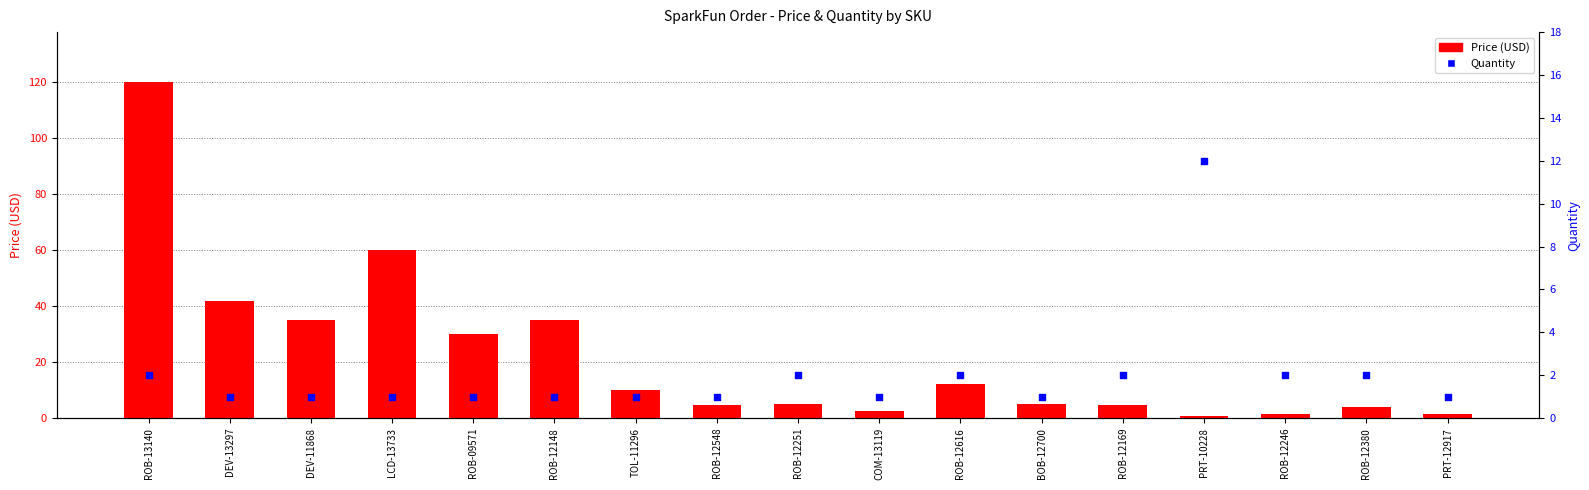

What is the total value across all series at TOL-11296?

10.9